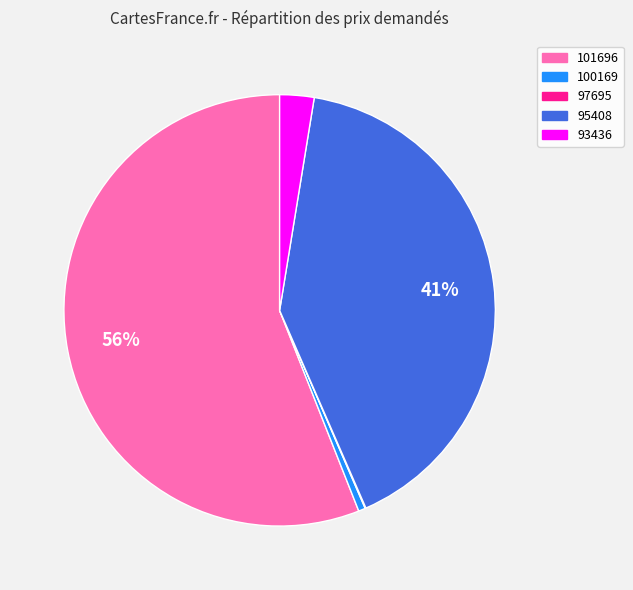

Combined, do 100169 and 101696 account for over 50%?

Yes